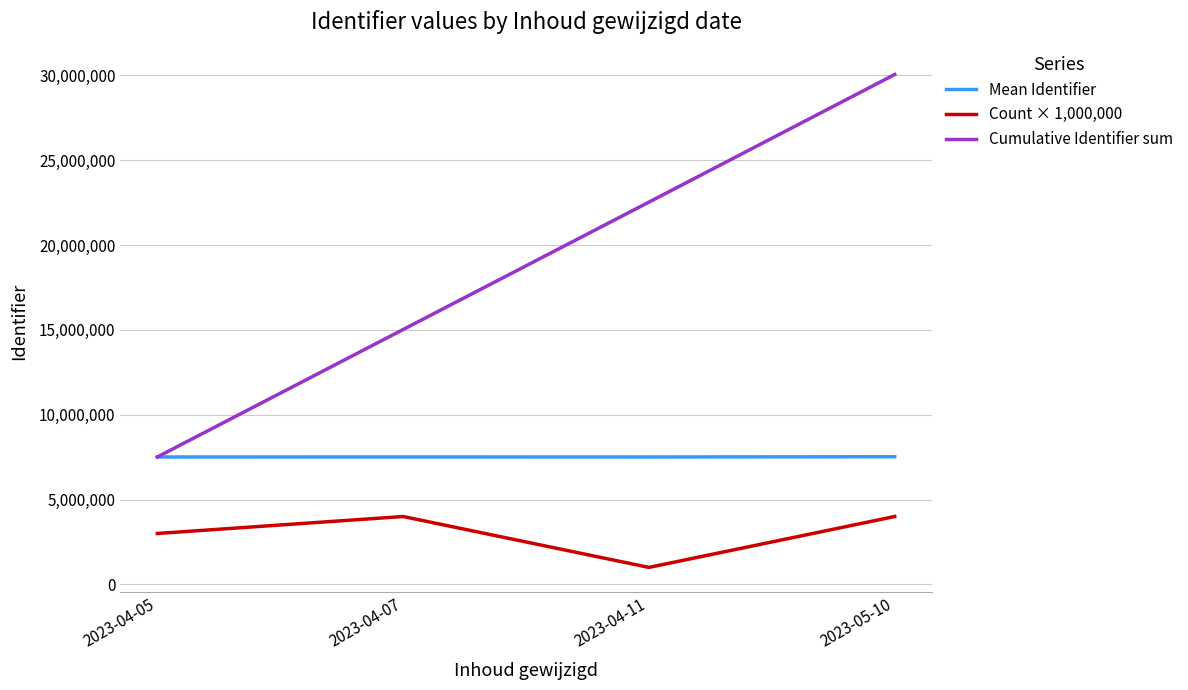

What is the total value across all series at 2023-04-07?

26536190.2